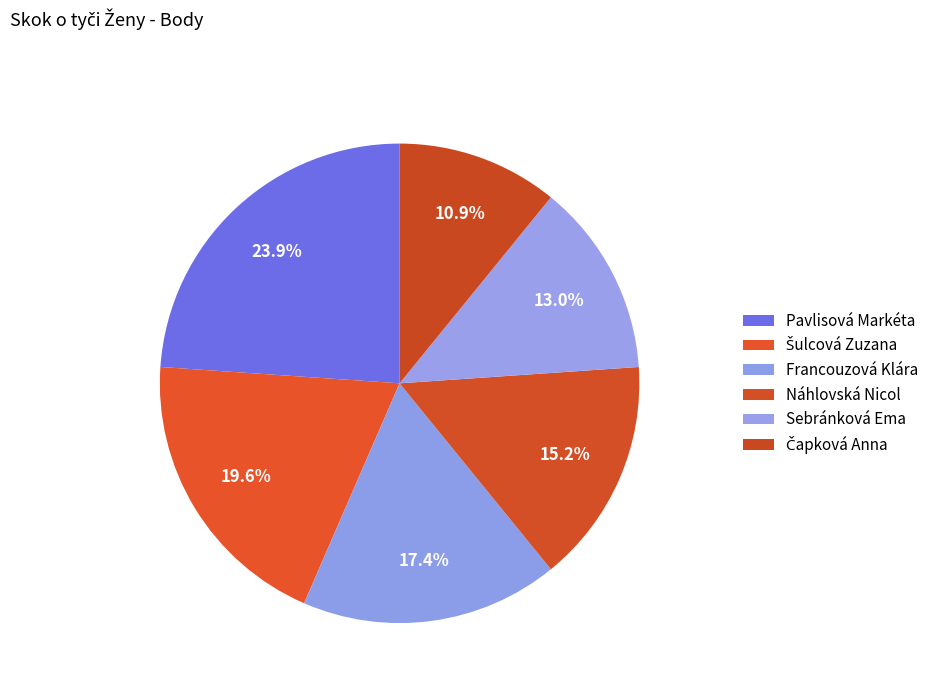

What percentage is the Pavlisová Markéta slice, to the nearest percent?

24%